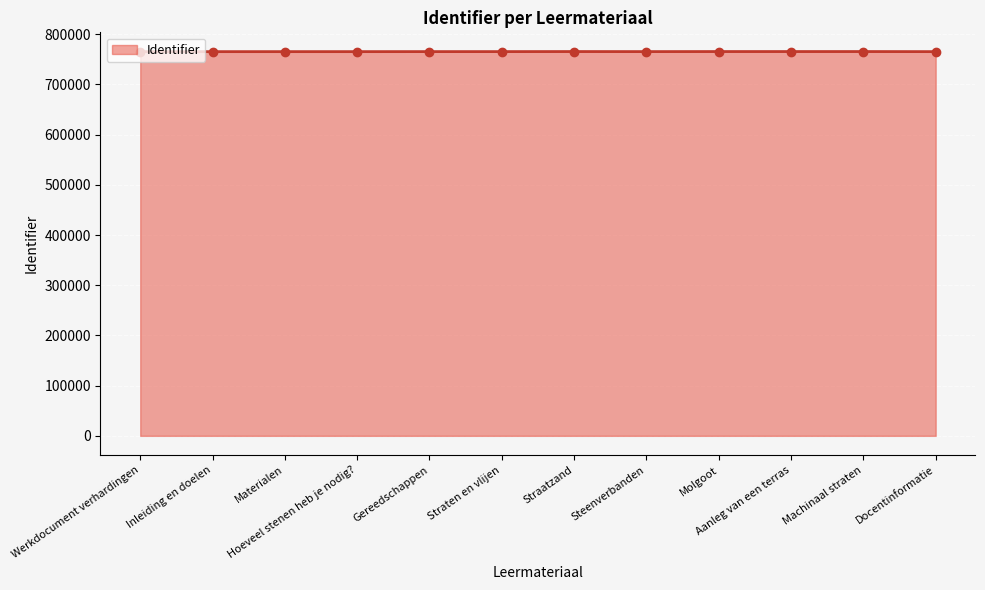

Is it true that the value at Molgoot is 339426?

False